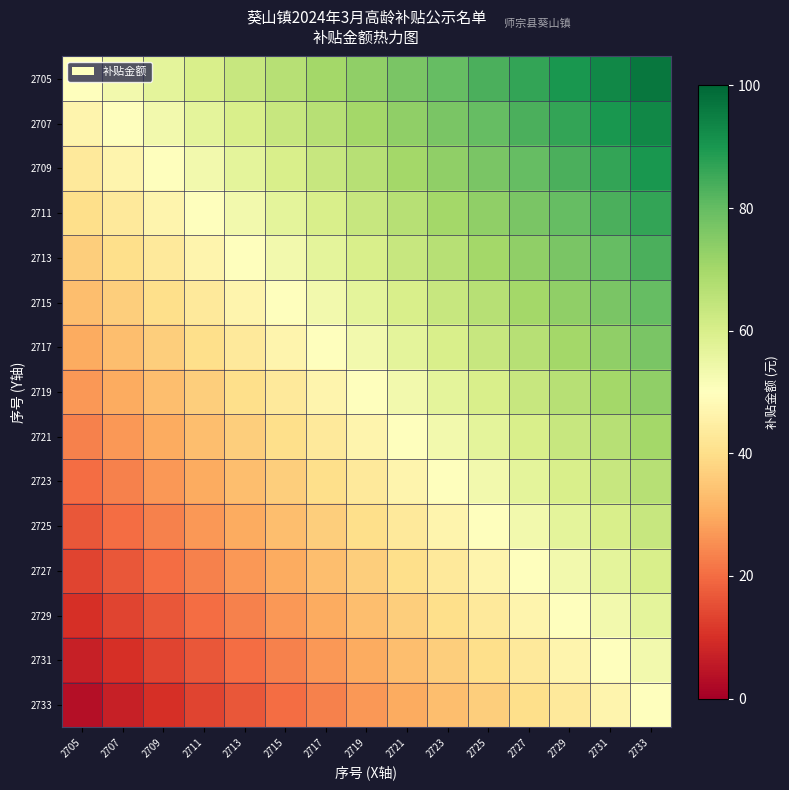

Reading right to left, extract all data points from this chart.

2705: 2733=96.7	2731=93.3	2729=90.0	2727=86.7	2725=83.3	2723=80.0	2721=76.7	2719=73.3	2717=70.0	2715=66.7	2713=63.3	2711=60.0	2709=56.7	2707=53.3	2705=50.0
2707: 2733=93.3	2731=90.0	2729=86.7	2727=83.3	2725=80.0	2723=76.7	2721=73.3	2719=70.0	2717=66.7	2715=63.3	2713=60.0	2711=56.7	2709=53.3	2707=50.0	2705=46.7
2709: 2733=90.0	2731=86.7	2729=83.3	2727=80.0	2725=76.7	2723=73.3	2721=70.0	2719=66.7	2717=63.3	2715=60.0	2713=56.7	2711=53.3	2709=50.0	2707=46.7	2705=43.3
2711: 2733=86.7	2731=83.3	2729=80.0	2727=76.7	2725=73.3	2723=70.0	2721=66.7	2719=63.3	2717=60.0	2715=56.7	2713=53.3	2711=50.0	2709=46.7	2707=43.3	2705=40.0
2713: 2733=83.3	2731=80.0	2729=76.7	2727=73.3	2725=70.0	2723=66.7	2721=63.3	2719=60.0	2717=56.7	2715=53.3	2713=50.0	2711=46.7	2709=43.3	2707=40.0	2705=36.7
2715: 2733=80.0	2731=76.7	2729=73.3	2727=70.0	2725=66.7	2723=63.3	2721=60.0	2719=56.7	2717=53.3	2715=50.0	2713=46.7	2711=43.3	2709=40.0	2707=36.7	2705=33.3
2717: 2733=76.7	2731=73.3	2729=70.0	2727=66.7	2725=63.3	2723=60.0	2721=56.7	2719=53.3	2717=50.0	2715=46.7	2713=43.3	2711=40.0	2709=36.7	2707=33.3	2705=30.0
2719: 2733=73.3	2731=70.0	2729=66.7	2727=63.3	2725=60.0	2723=56.7	2721=53.3	2719=50.0	2717=46.7	2715=43.3	2713=40.0	2711=36.7	2709=33.3	2707=30.0	2705=26.7
2721: 2733=70.0	2731=66.7	2729=63.3	2727=60.0	2725=56.7	2723=53.3	2721=50.0	2719=46.7	2717=43.3	2715=40.0	2713=36.7	2711=33.3	2709=30.0	2707=26.7	2705=23.3
2723: 2733=66.7	2731=63.3	2729=60.0	2727=56.7	2725=53.3	2723=50.0	2721=46.7	2719=43.3	2717=40.0	2715=36.7	2713=33.3	2711=30.0	2709=26.7	2707=23.3	2705=20.0
2725: 2733=63.3	2731=60.0	2729=56.7	2727=53.3	2725=50.0	2723=46.7	2721=43.3	2719=40.0	2717=36.7	2715=33.3	2713=30.0	2711=26.7	2709=23.3	2707=20.0	2705=16.7
2727: 2733=60.0	2731=56.7	2729=53.3	2727=50.0	2725=46.7	2723=43.3	2721=40.0	2719=36.7	2717=33.3	2715=30.0	2713=26.7	2711=23.3	2709=20.0	2707=16.7	2705=13.3
2729: 2733=56.7	2731=53.3	2729=50.0	2727=46.7	2725=43.3	2723=40.0	2721=36.7	2719=33.3	2717=30.0	2715=26.7	2713=23.3	2711=20.0	2709=16.7	2707=13.3	2705=10.0
2731: 2733=53.3	2731=50.0	2729=46.7	2727=43.3	2725=40.0	2723=36.7	2721=33.3	2719=30.0	2717=26.7	2715=23.3	2713=20.0	2711=16.7	2709=13.3	2707=10.0	2705=6.7
2733: 2733=50.0	2731=46.7	2729=43.3	2727=40.0	2725=36.7	2723=33.3	2721=30.0	2719=26.7	2717=23.3	2715=20.0	2713=16.7	2711=13.3	2709=10.0	2707=6.7	2705=3.3